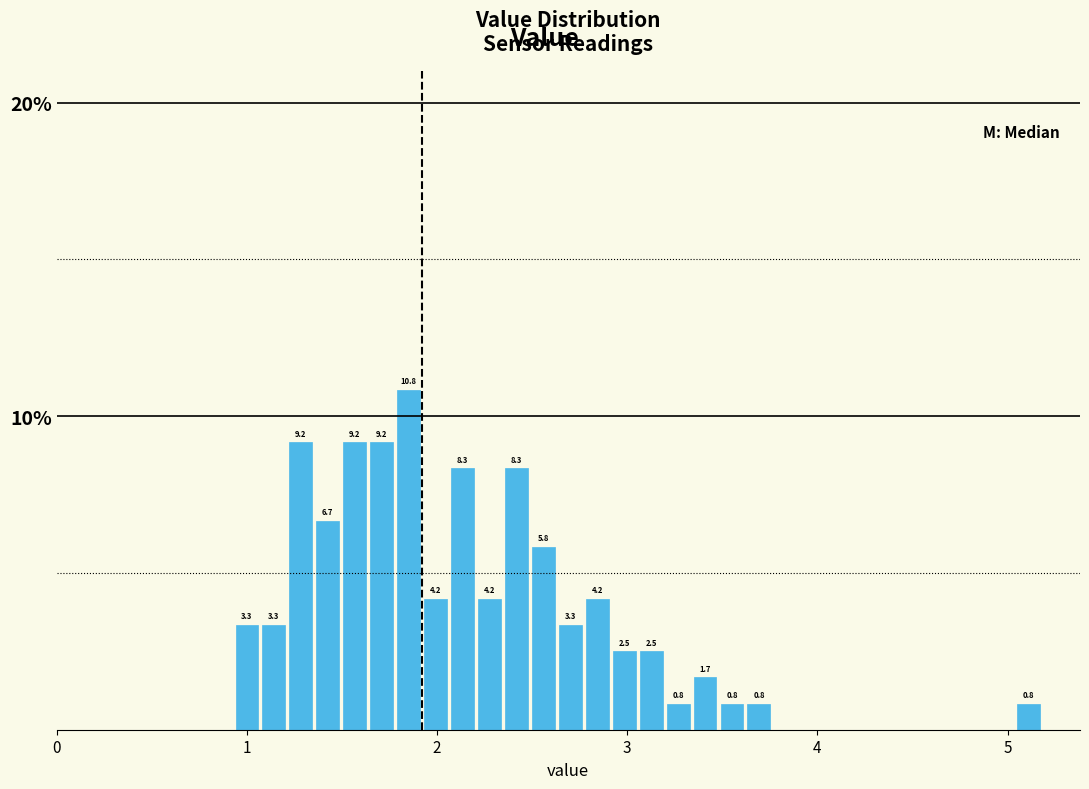

Read against the x-axis, roughly where is the centre of the tallest bar?

1.9